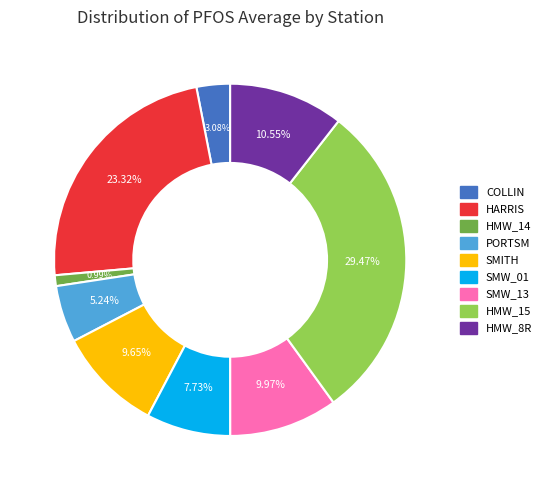

How many slices are in this pie chart?

9